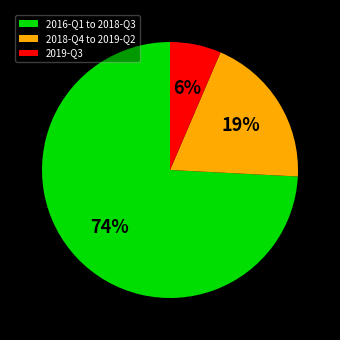

Do 2019-Q3 and 2016-Q1 to 2018-Q3 together represent more than half of the pie?

Yes